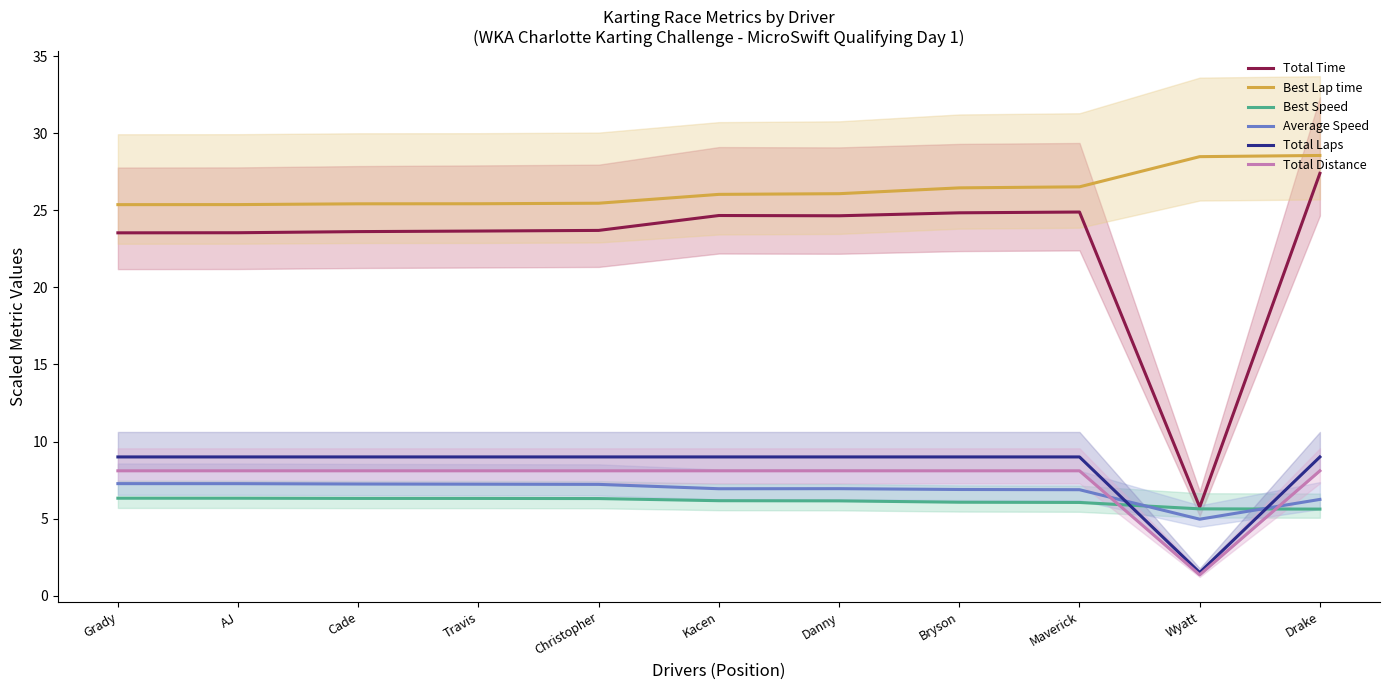

What is the difference between the second highest and minimum values in the Best Lap time series?

3.1